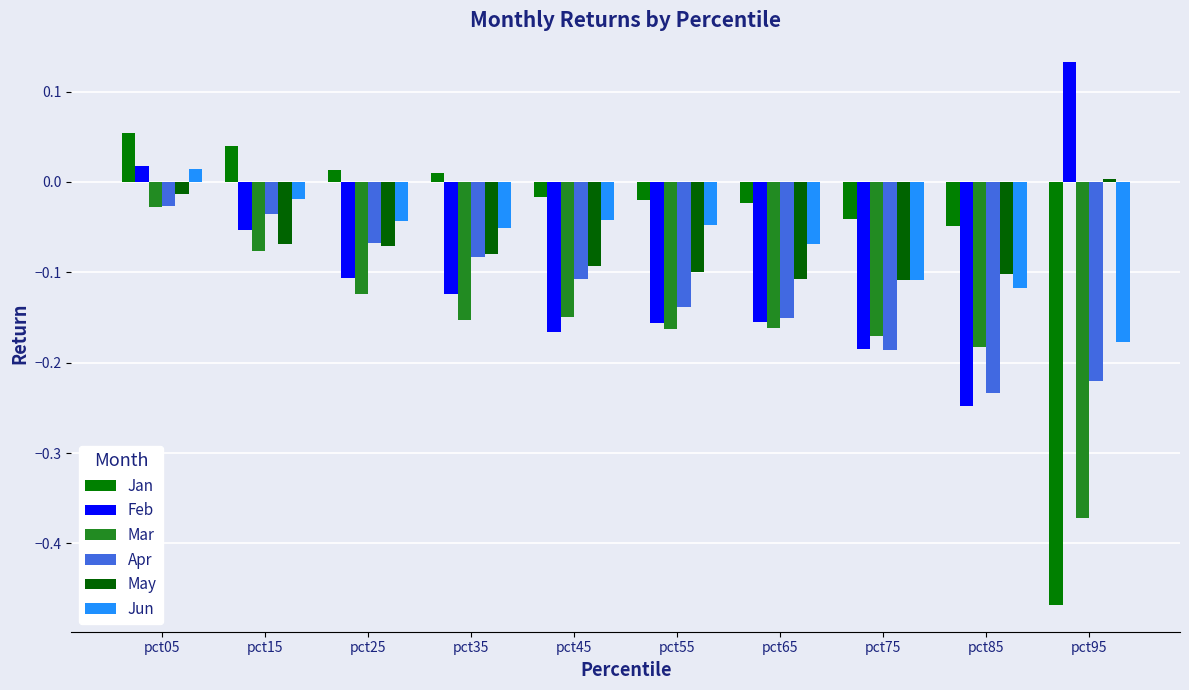

What is the difference between the Jan values at pct15 and pct75?

0.1